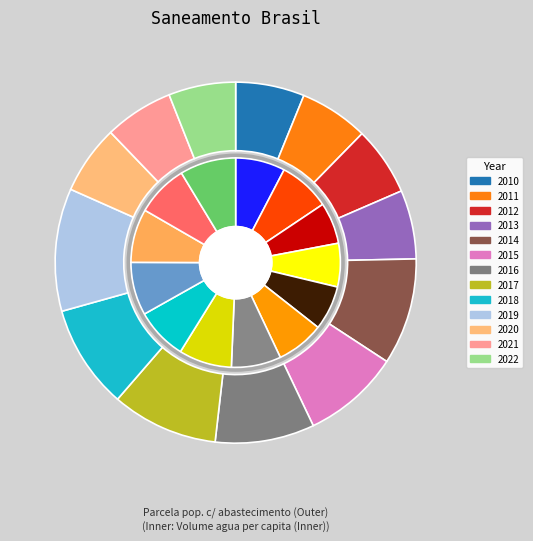

To the nearest percent, what percentage of the pie is 2013?

6%